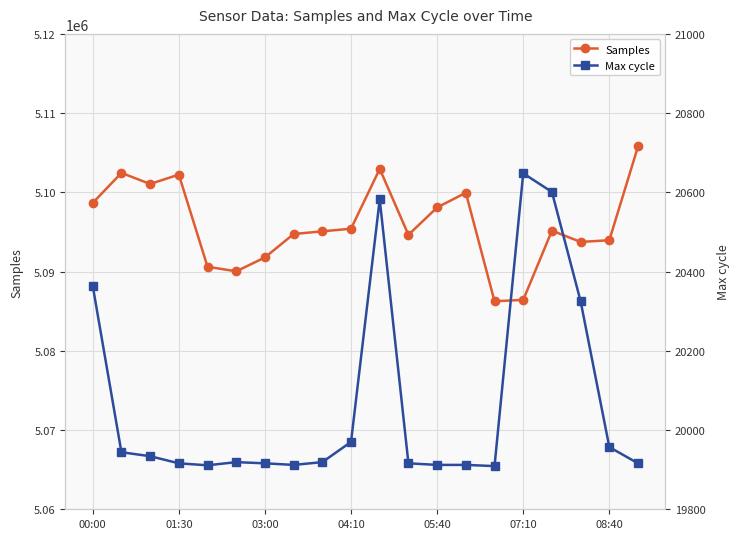

What is the maximum value for Samples?

5105797